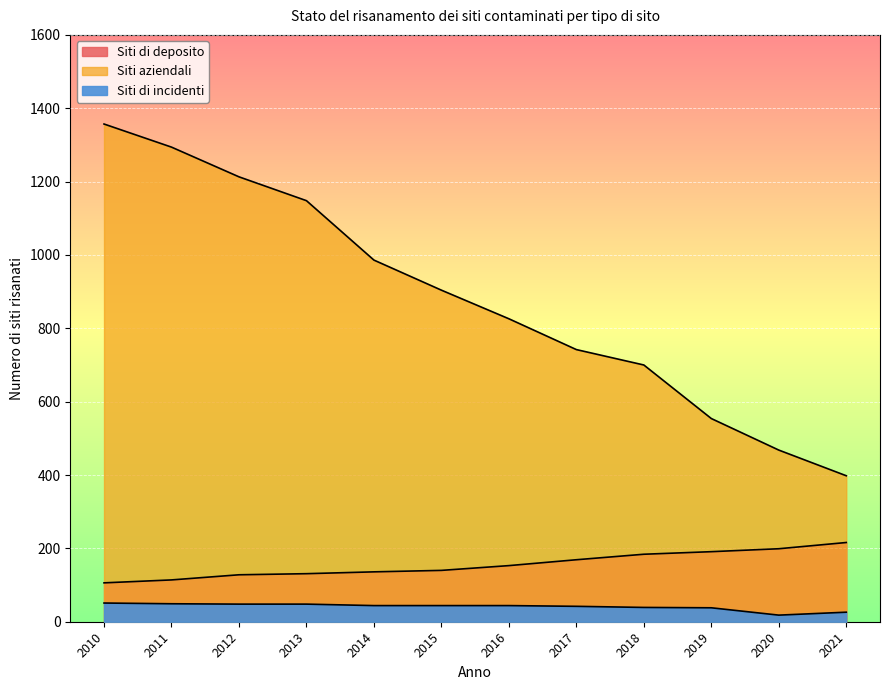

What is the value of the Siti di deposito point at the 12th from the left?

398